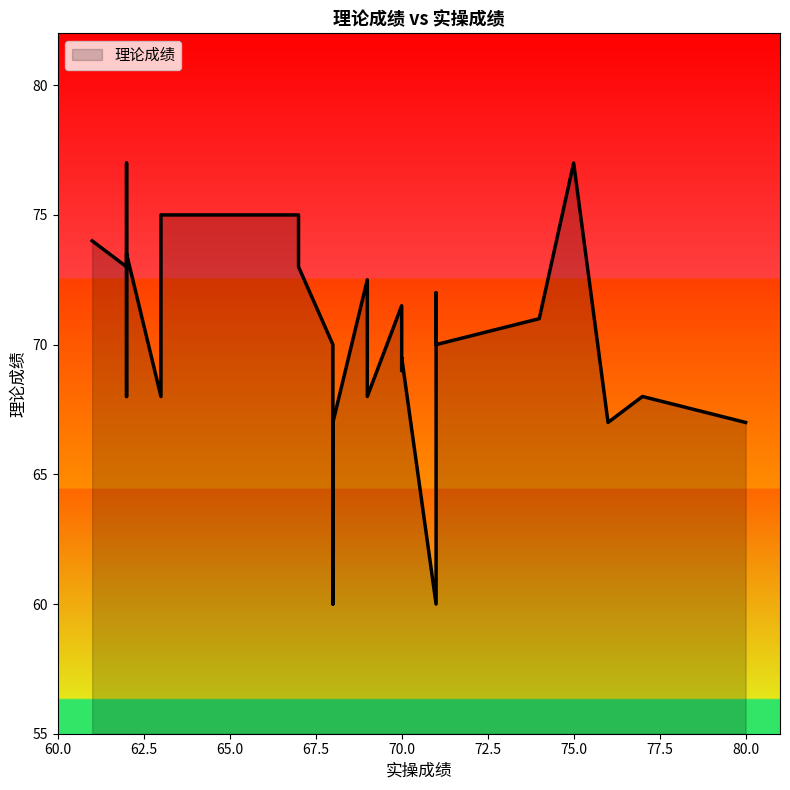

Which has a higher value, 75 or 62?

62